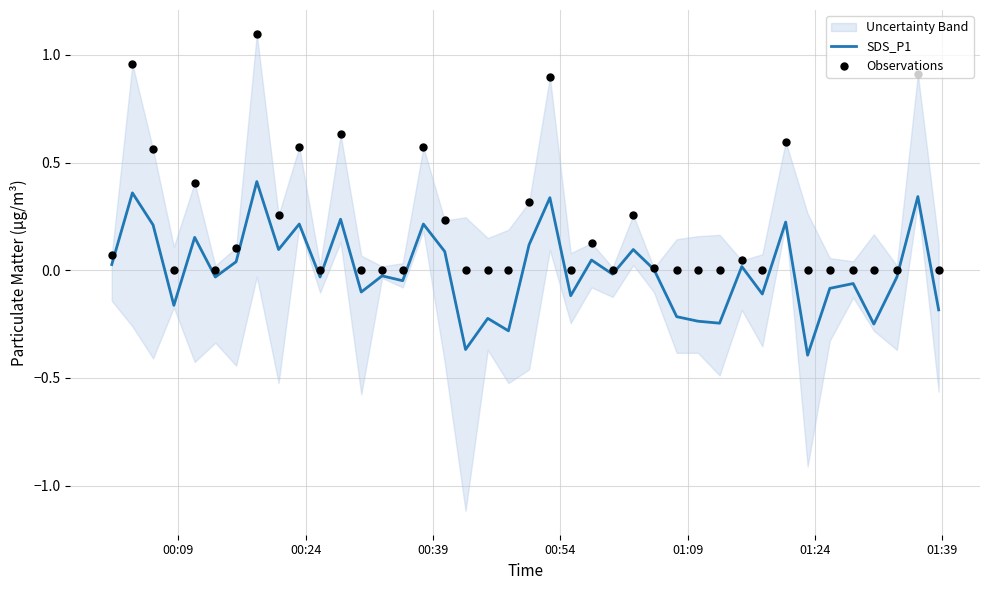

At how many categories does at least one series exceed 0?

19